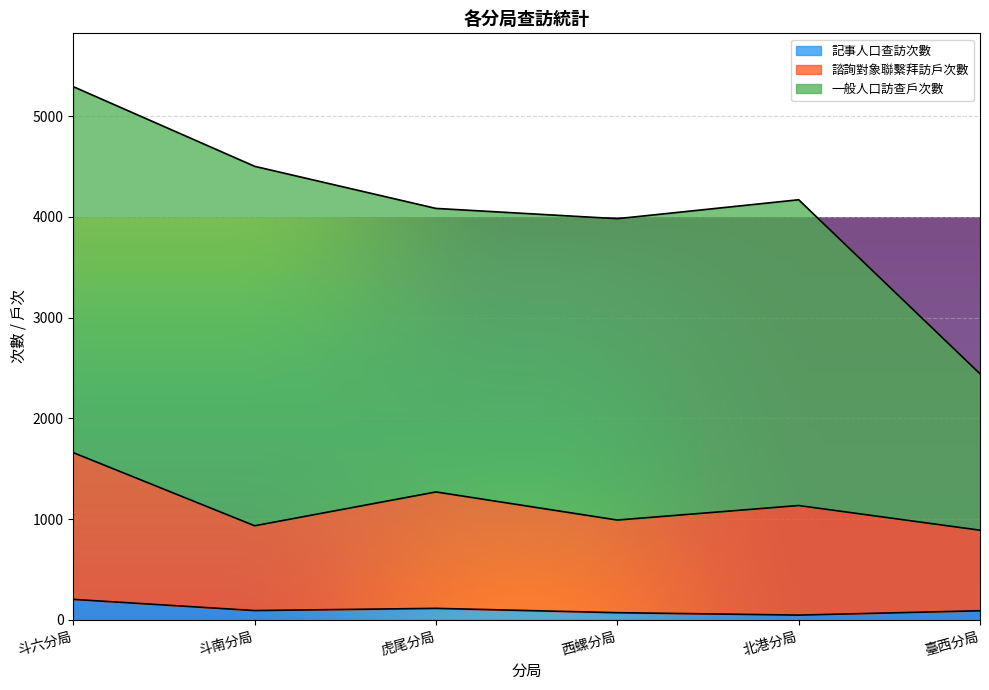

Which series has the largest total across all categories?

一般人口訪查戶次數